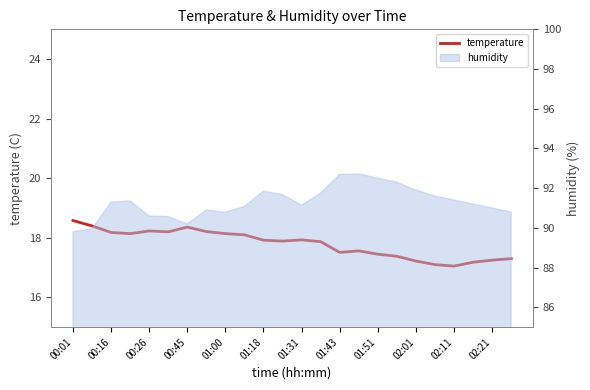

Which has a higher value, 21 or 00:16?

00:16